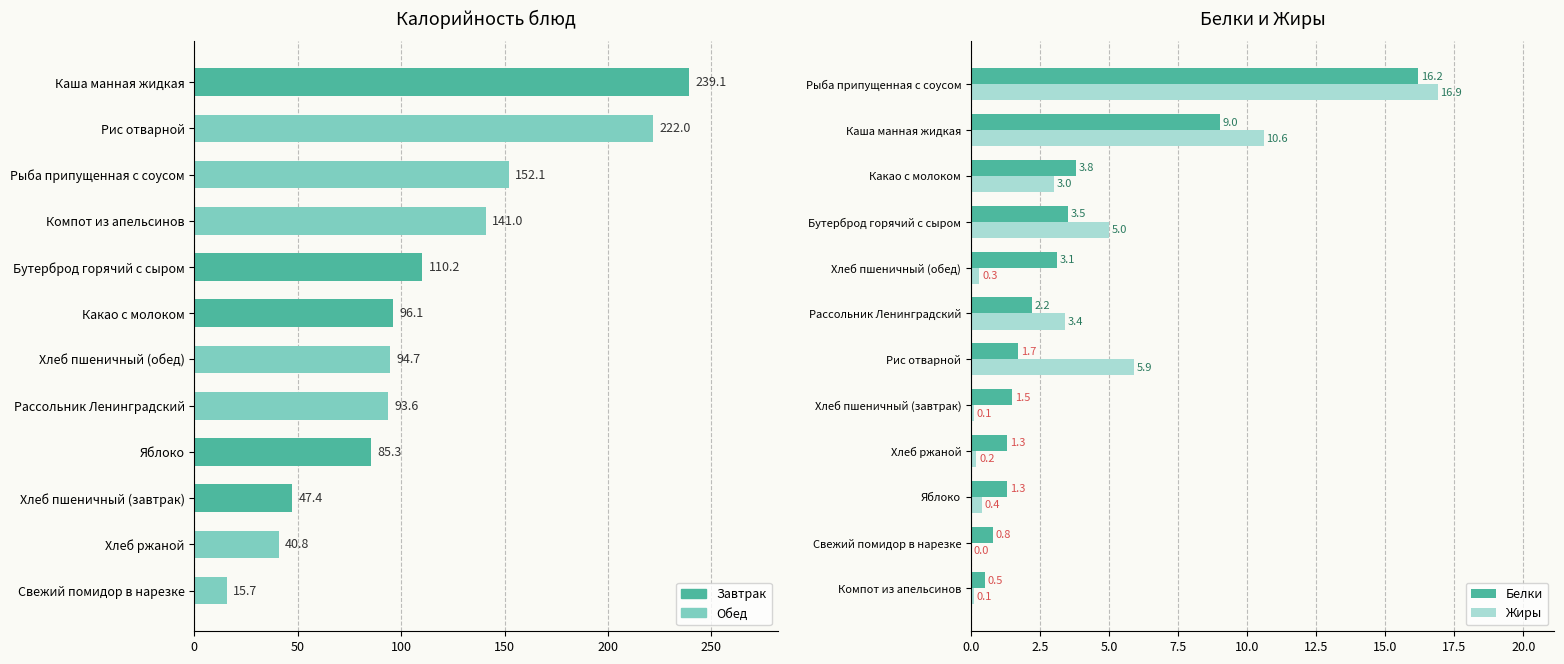

Reading left to right, list all the values displayed in this chart.

Калорийность: 15.7	40.8	47.4	85.3	93.6	94.7	96.1	110.2	141.0	152.1	222.0	239.1
Белки: 0.5	0.8	1.3	1.3	1.5	1.7	2.2	3.1	3.5	3.8	9.0	16.2
Жиры: 0.1	0.0	0.4	0.2	0.1	5.9	3.4	0.3	5.0	3.0	10.6	16.9